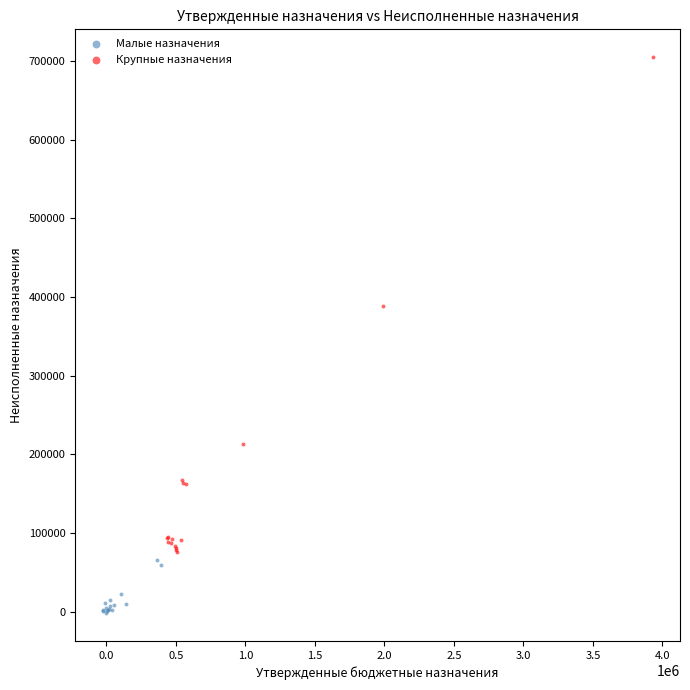

What are all the series names shown in the legend?

Малые назначения, Крупные назначения